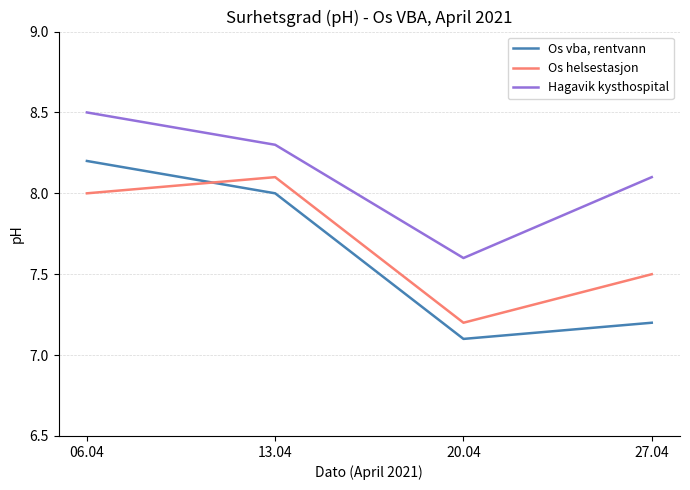

What is the minimum value for Os helsestasjon?

7.2